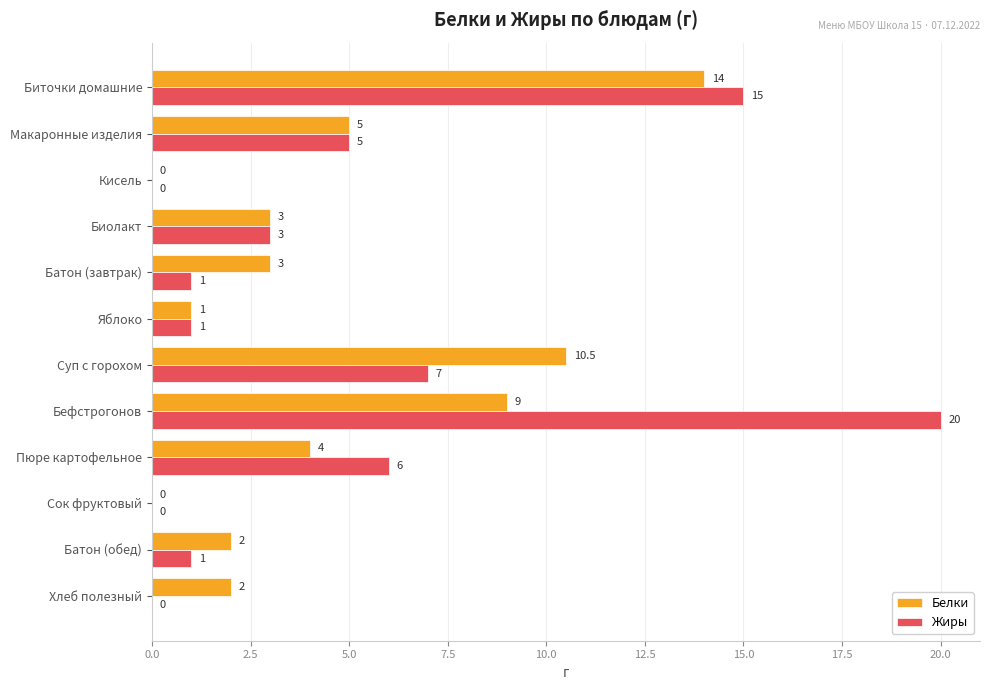

Which series has the largest total across all categories?

Жиры